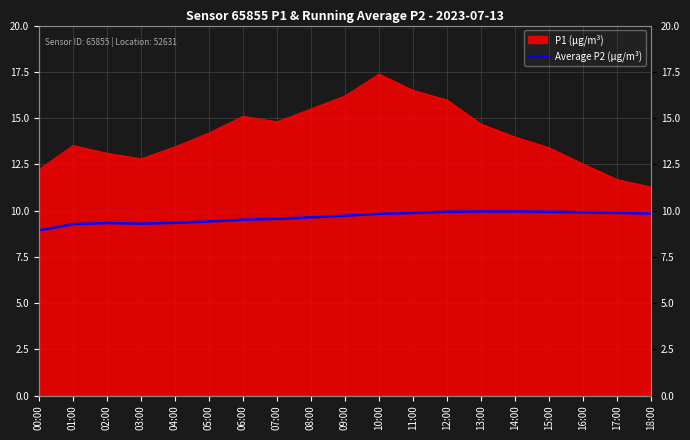

Which label corresponds to the smallest value in the chart?

00:00